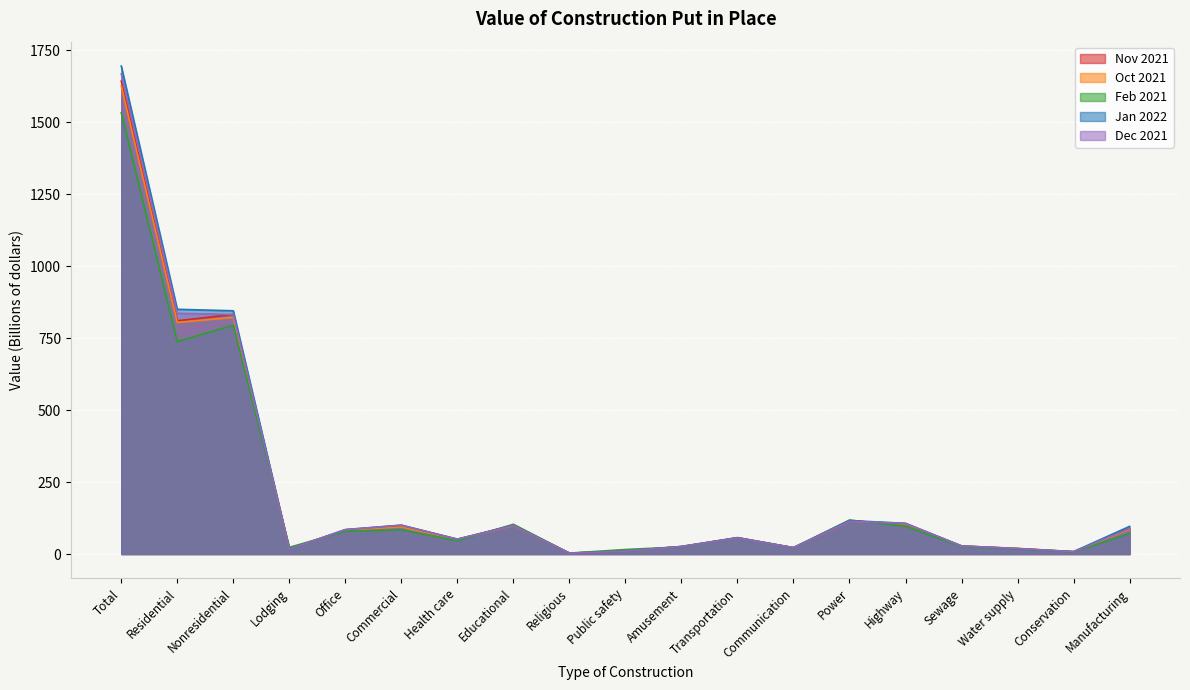

The value of Dec 2021 at Conservation is 7.9. True or false?

True